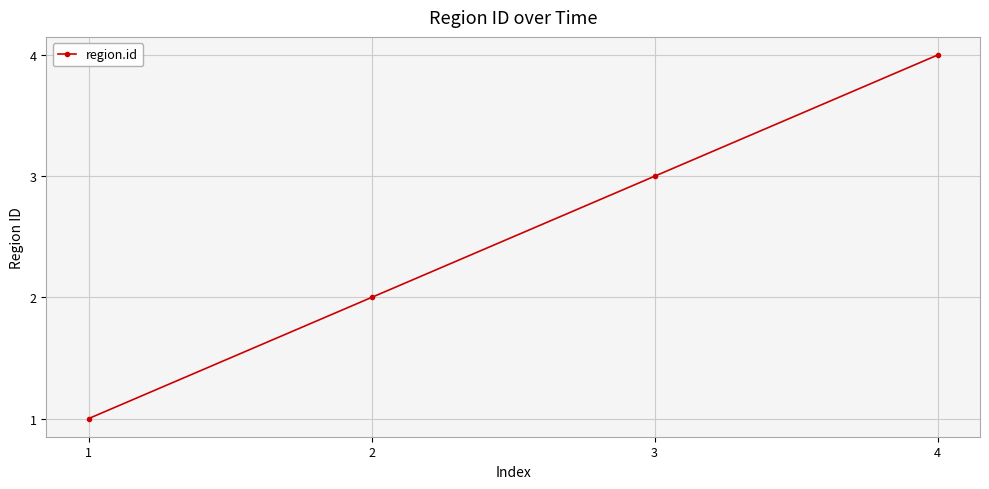

Is this an area chart (filled region under the line)?

No